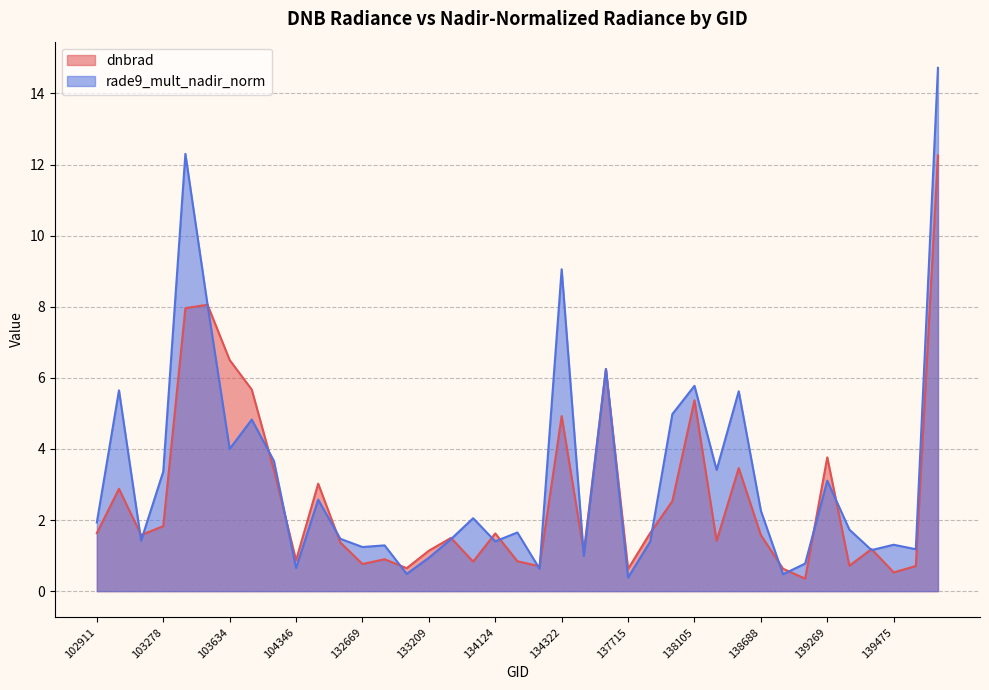

Is the value of dnbrad at 103515 greater than the value of rade9_mult_nadir_norm at 132847?

Yes